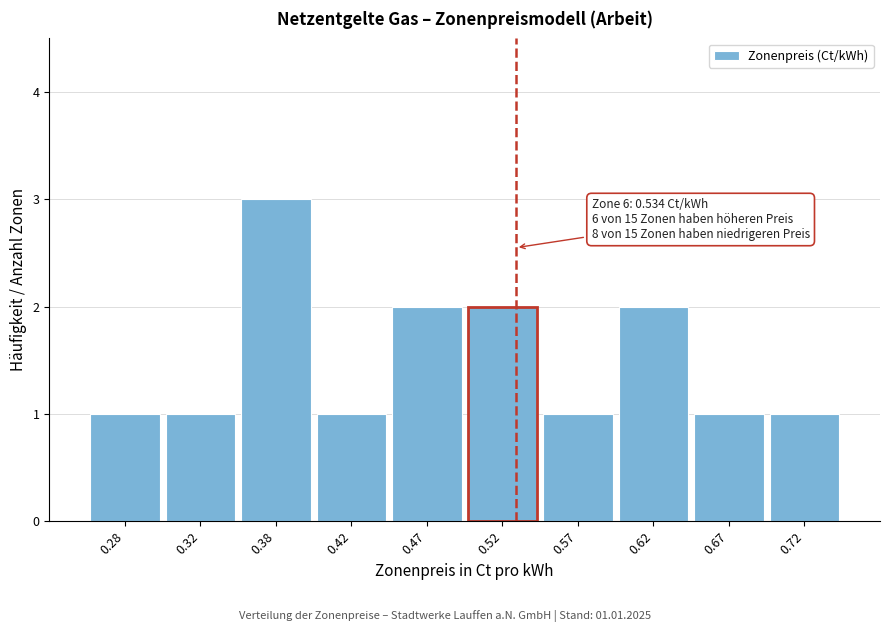

Over which range of the x-axis is the bar tallest?

0.35 to 0.40